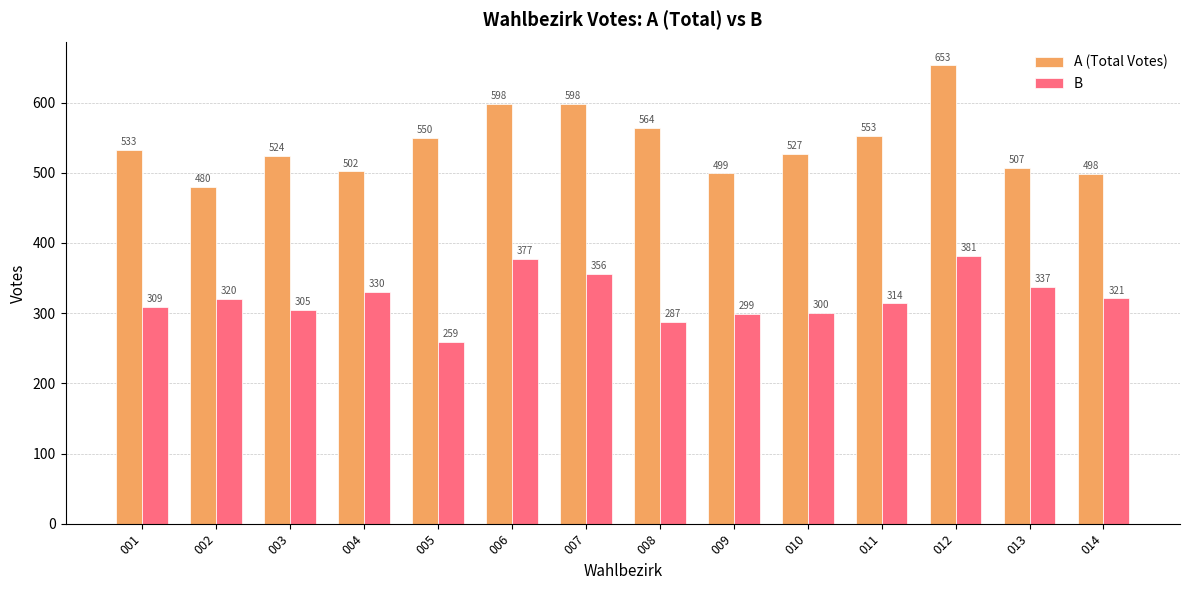

At which label does B reach its minimum?

005